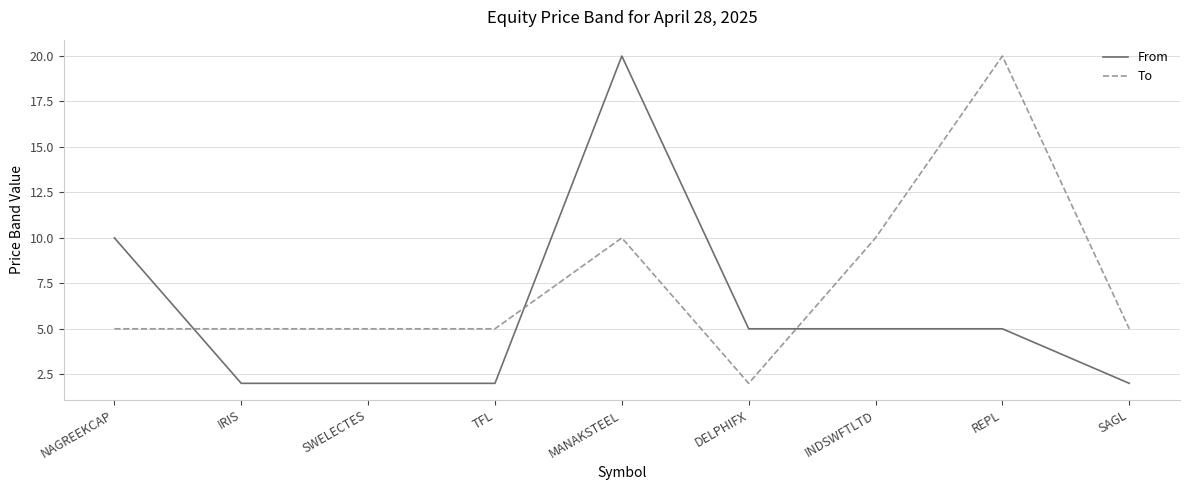

The value of From at INDSWFTLTD is 5. True or false?

True